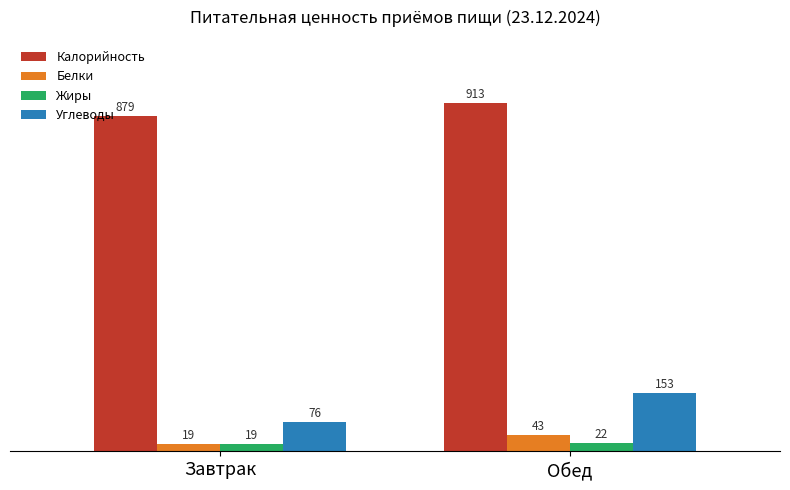

What is the average value of the Калорийность series?

896